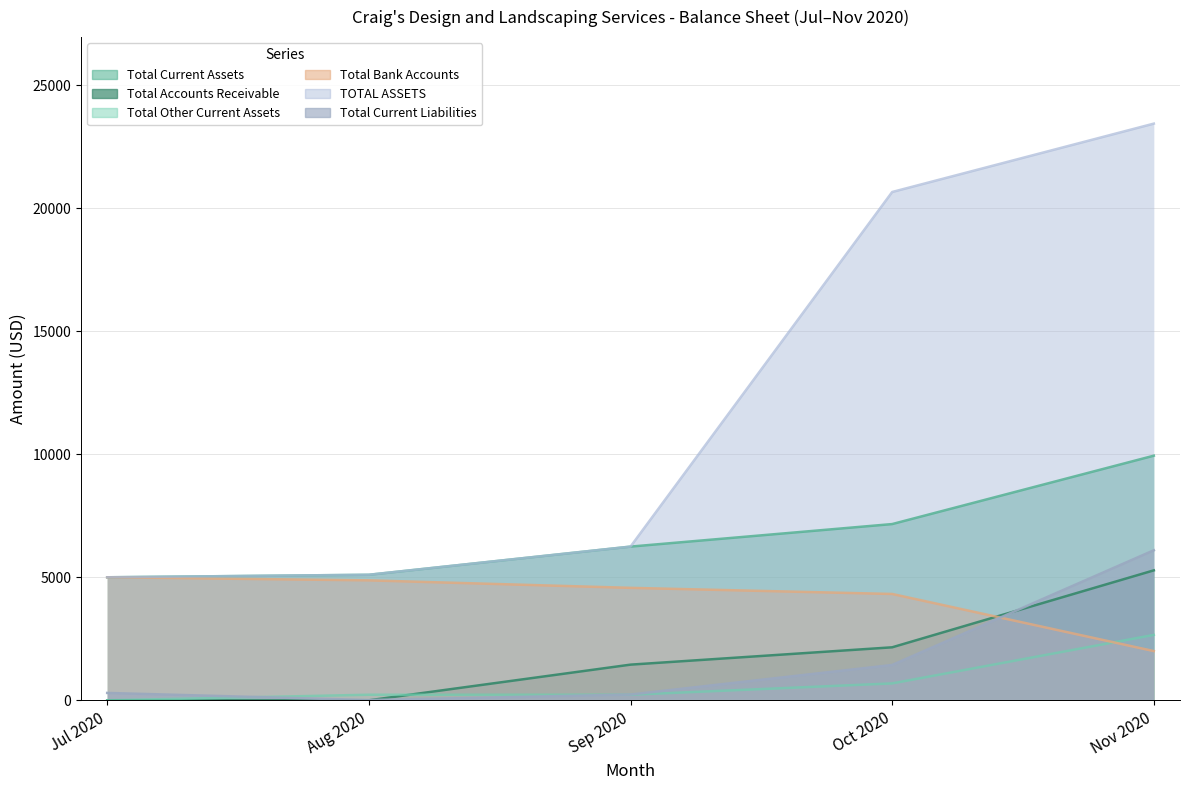

At which label does TOTAL ASSETS reach its peak?

Nov 2020